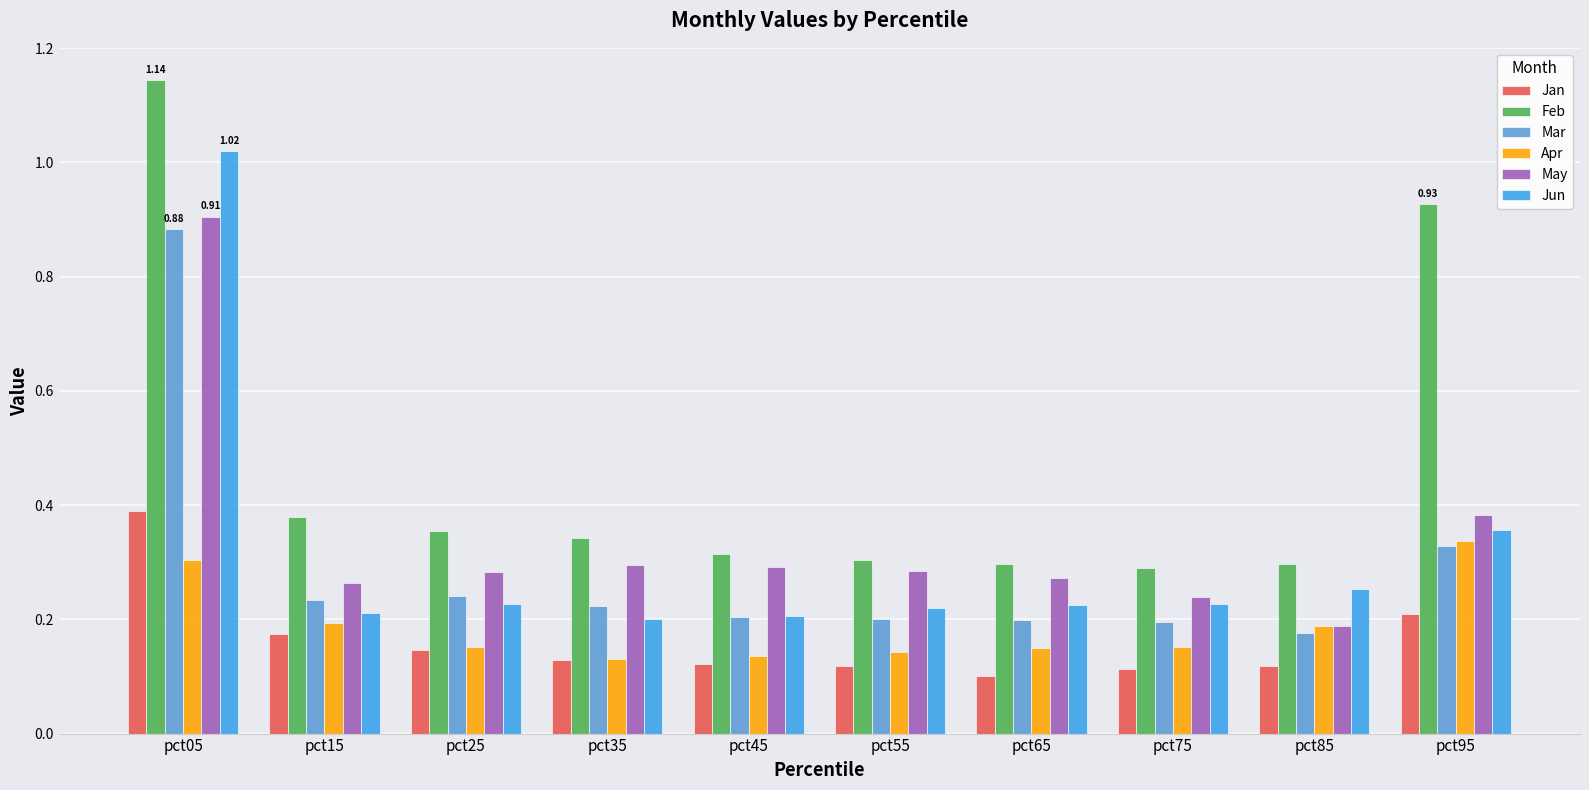

What is the sum of all Feb values?

4.6